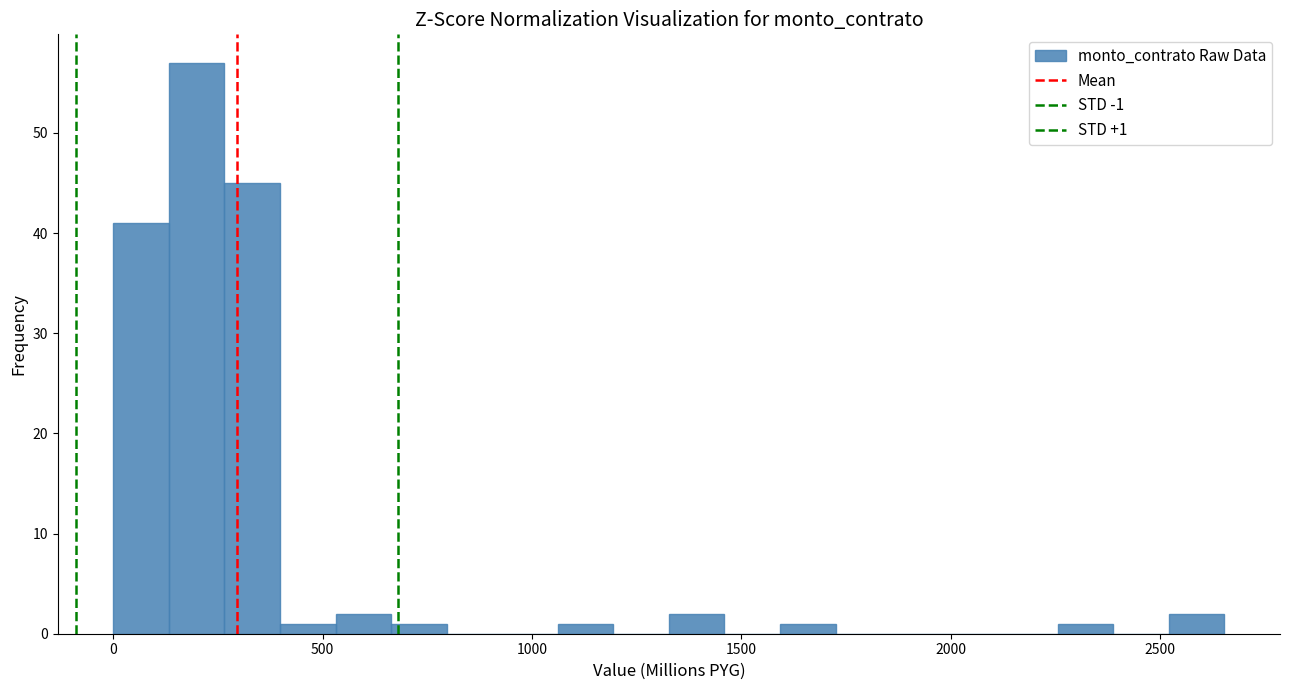

Read against the x-axis, roughly where is the centre of the tallest bar?

200